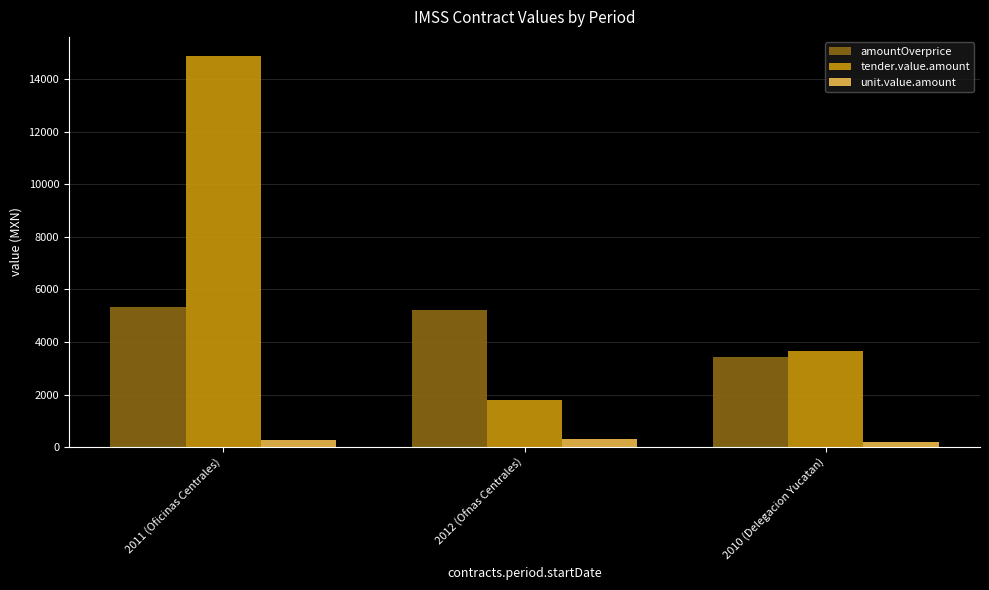

What is the value of the tender.value.amount bar at the 2nd from the left?

1786.4